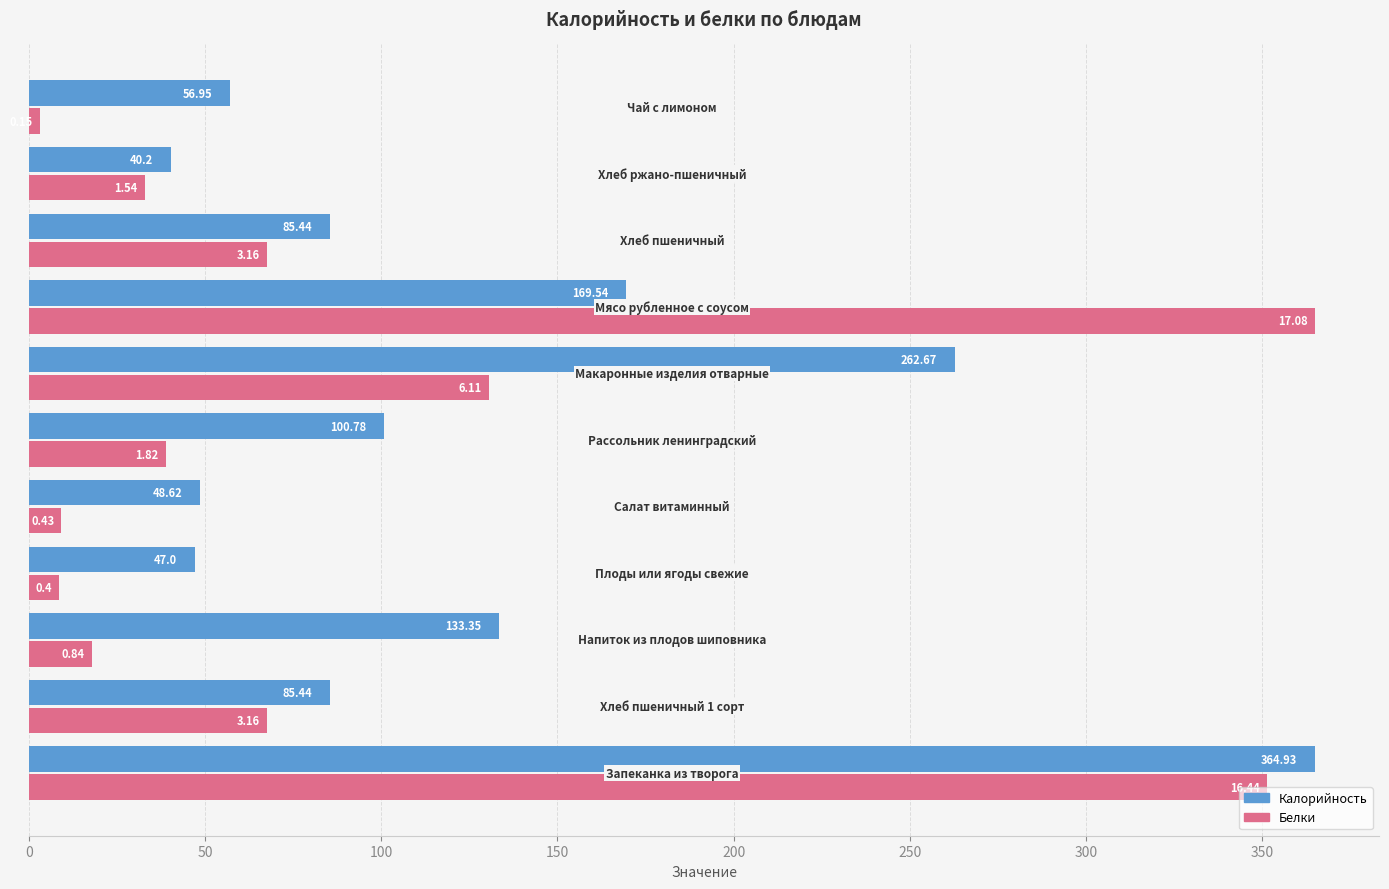

How many categories are shown in the chart?

11